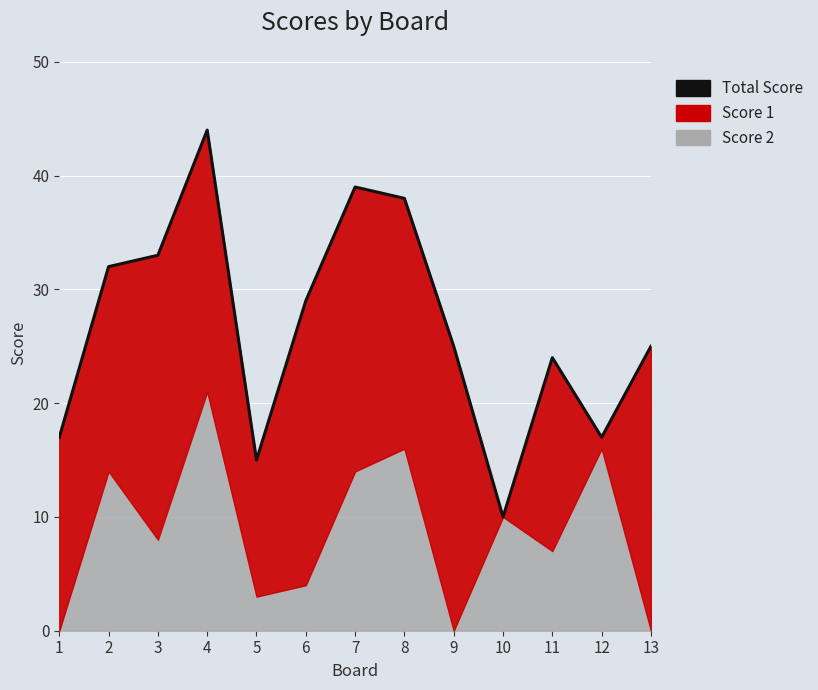

What is the sum of all values?

348